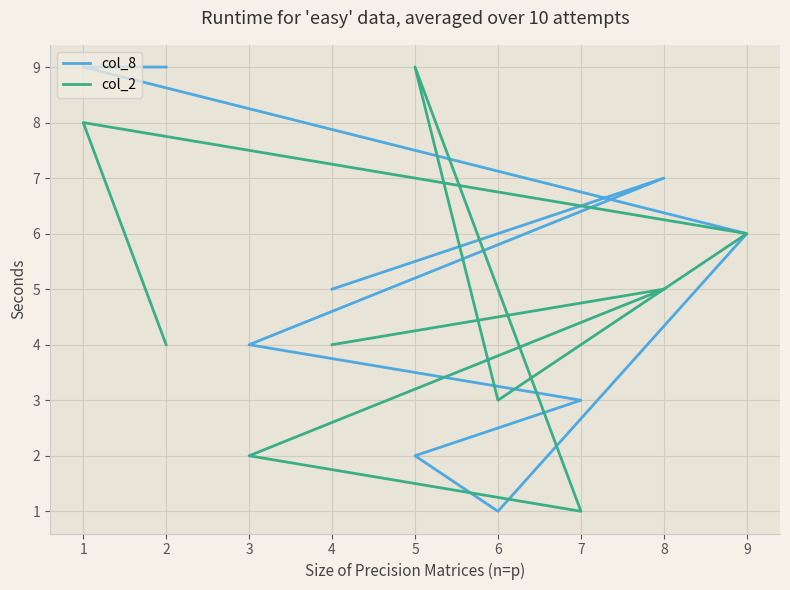

Rank the series by their average value, from highest to lowest.

col_8, col_2